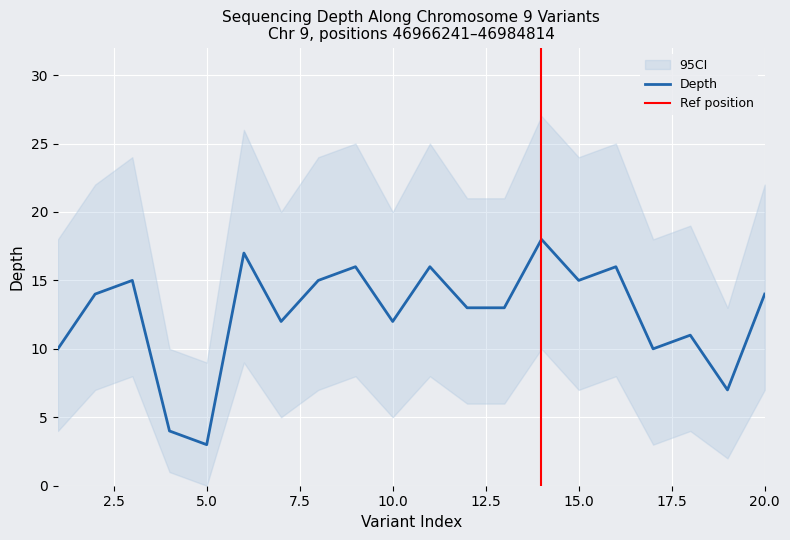

List the series in order of their overall mean, lowest first.

depth_lower, depth, depth_upper